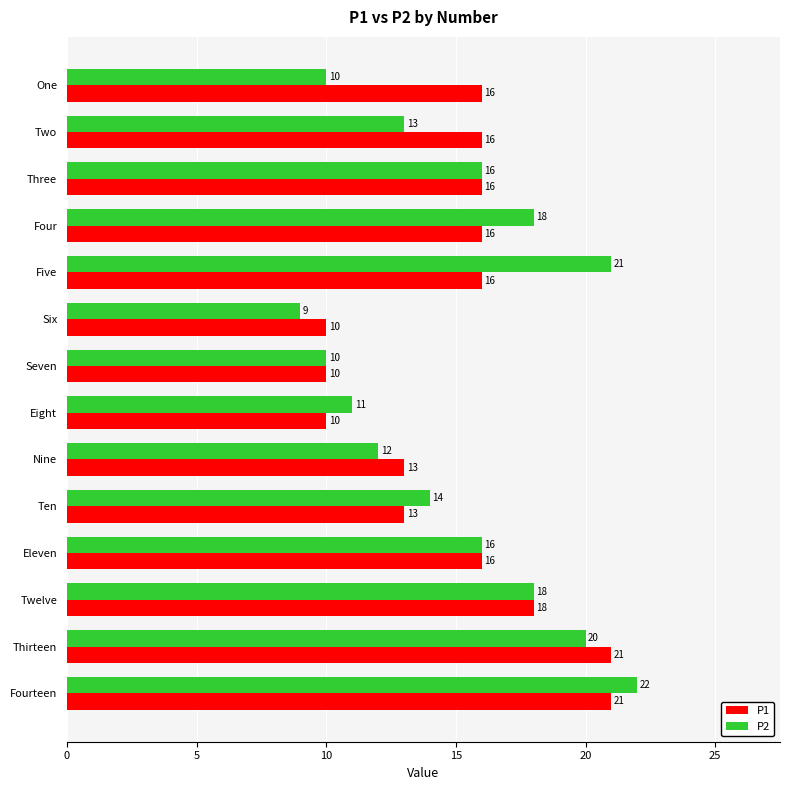

What is the maximum value for P2?

22